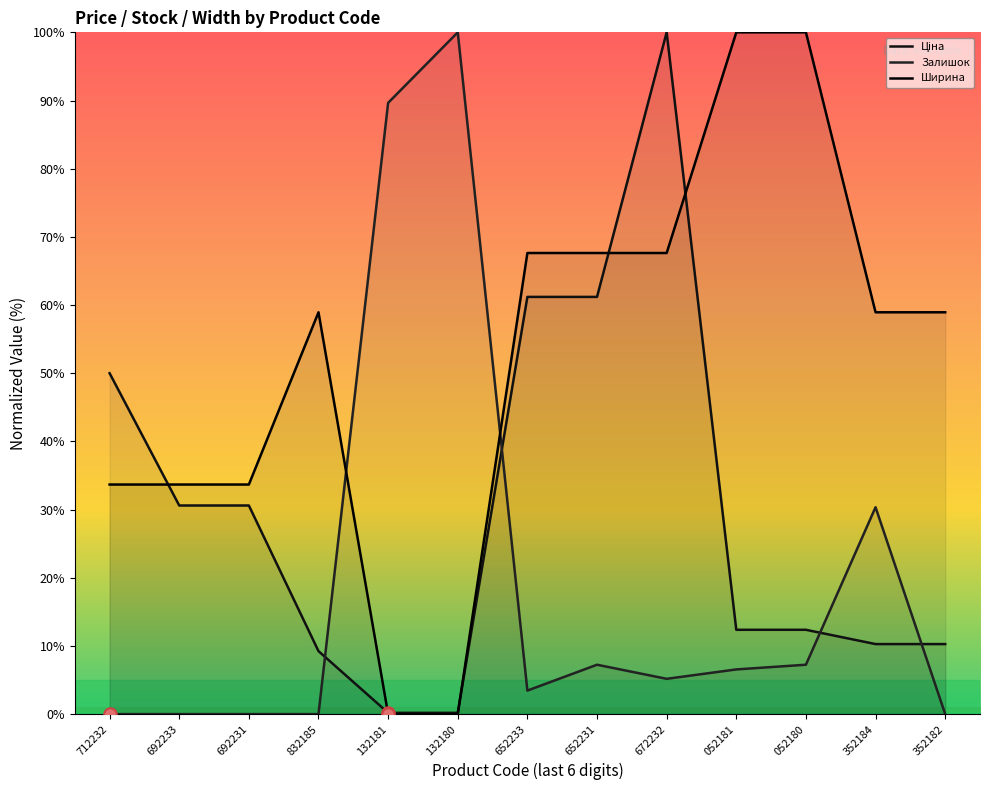

Which series contains the highest Y value?

Ціна